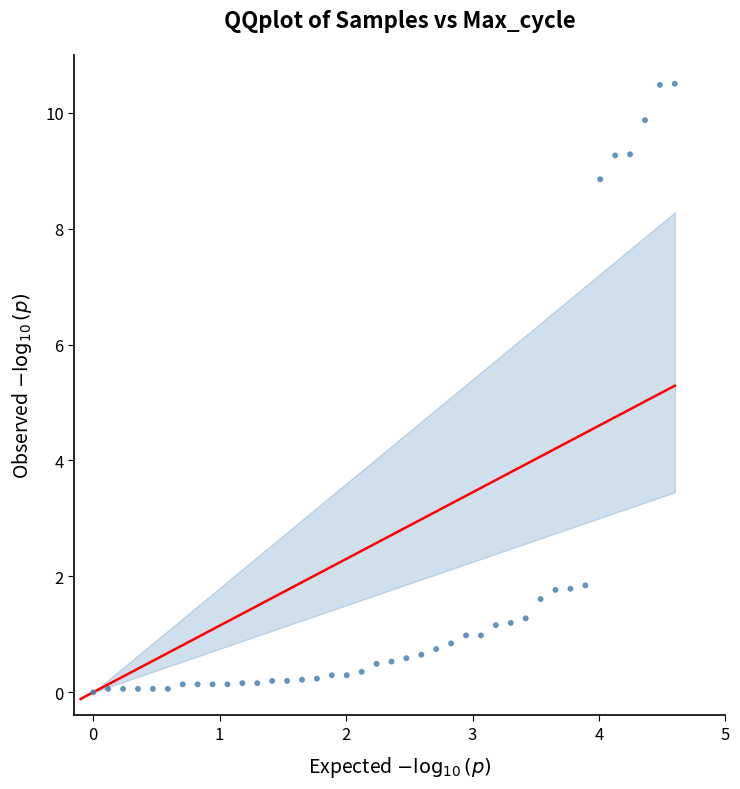

What is the range of X values (max minus min)?

4.6